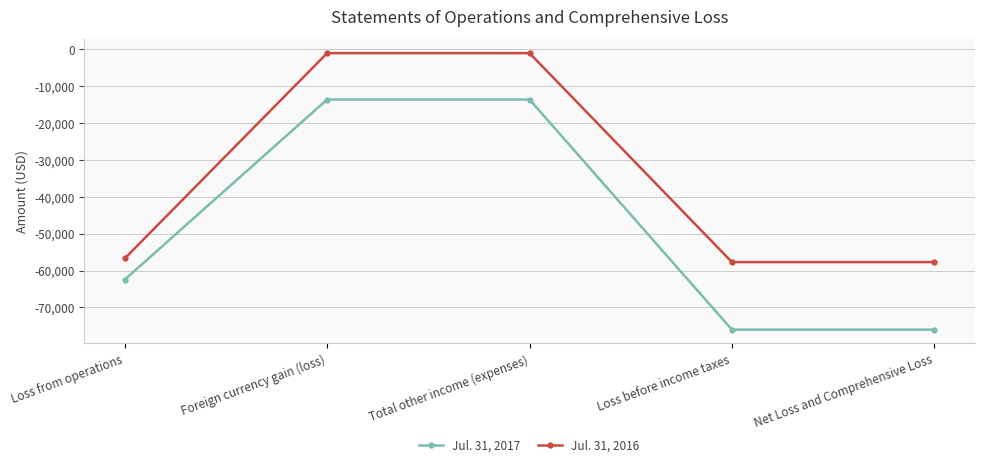

How many lines are shown in the chart?

2